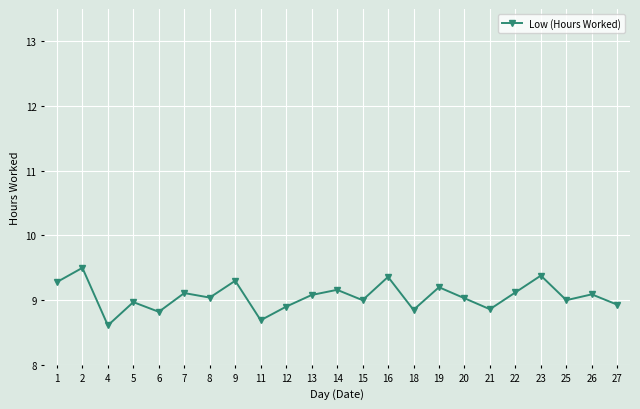

Which has a higher value, 12 or 23?

23